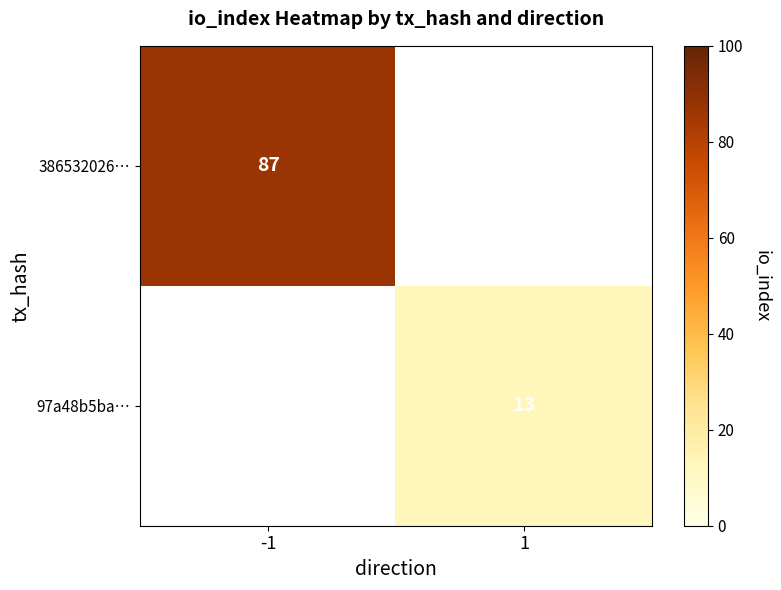

True or false: 386532026… has a value of 20 at -1.

False